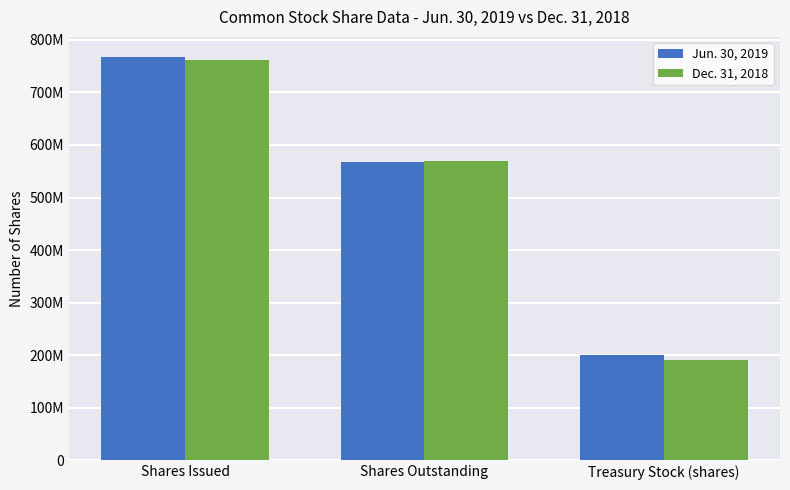

Between Shares Issued and Treasury Stock (shares), which series saw the biggest shift?

Dec. 31, 2018